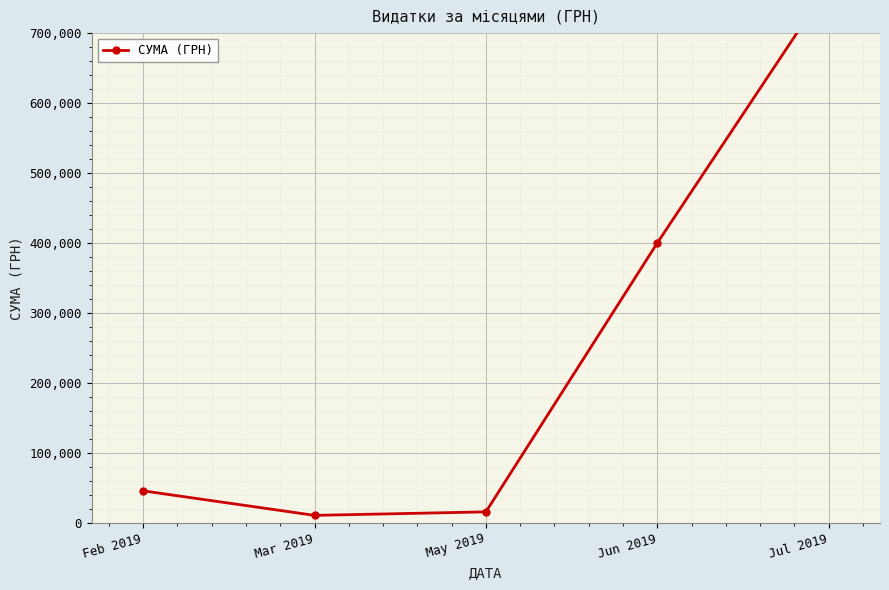

What is the maximum value shown in the chart?

768225.4